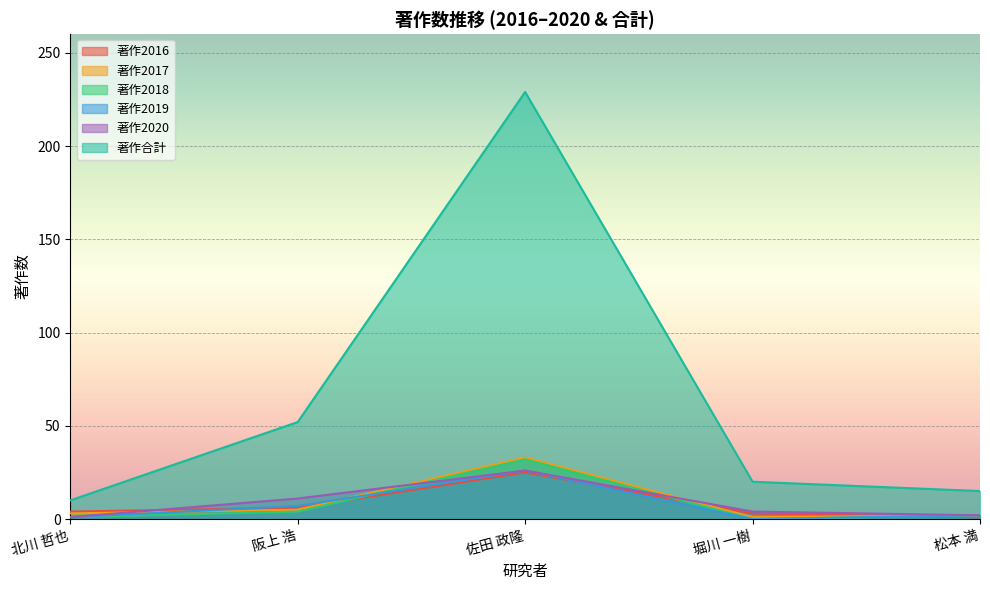

List the series in order of their peak value, highest first.

著作合計, 著作2017, 著作2018, 著作2019, 著作2020, 著作2016